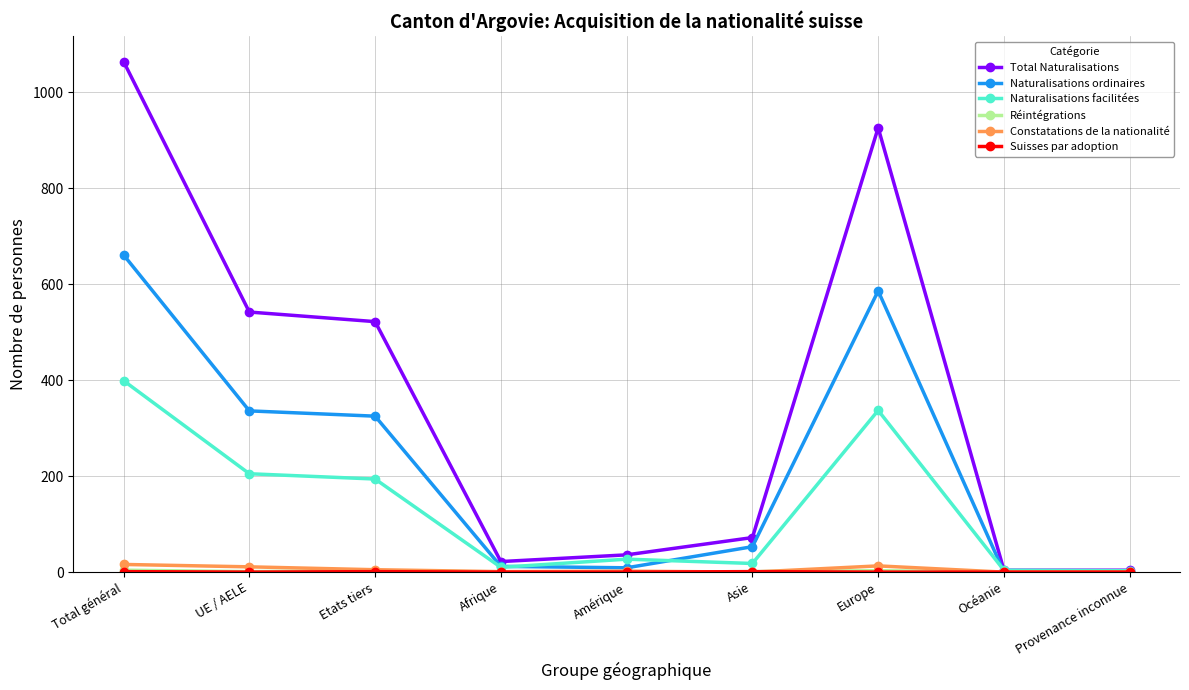

The value of Naturalisations ordinaires at Total général is 1128. True or false?

False